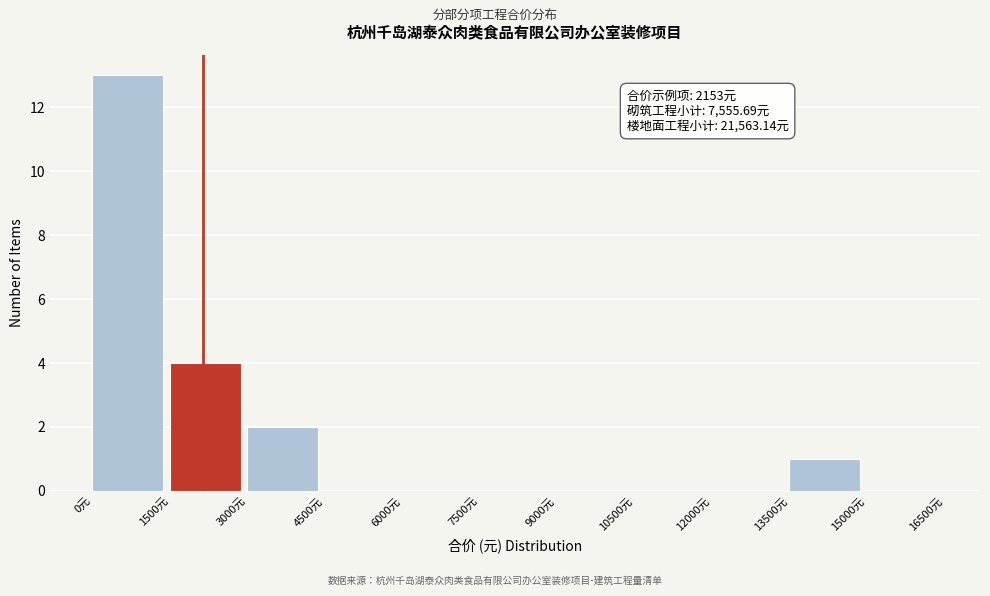

Over which range of the x-axis is the bar tallest?

0 to 1500